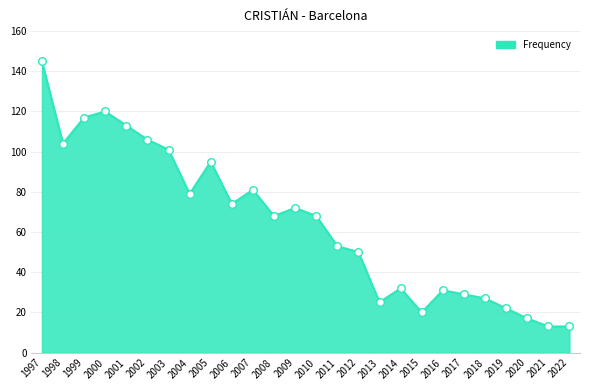

Which has a higher value, 2018 or 1998?

1998